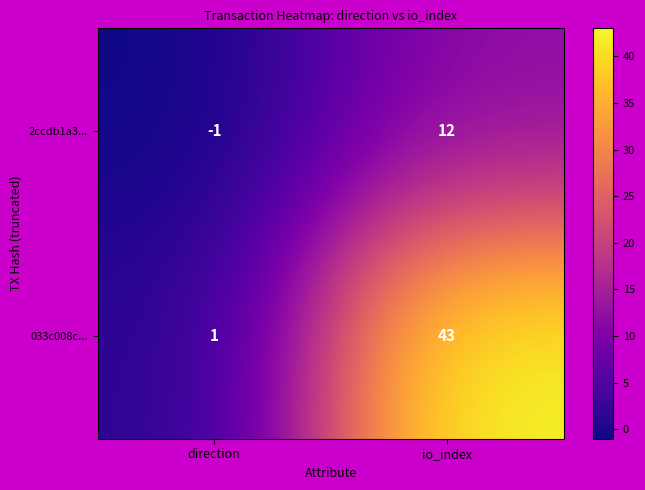

Reading left to right, what are all the values shown in this chart?

2ccdb1a3...: direction=-1	io_index=12
033c008c...: direction=1	io_index=43